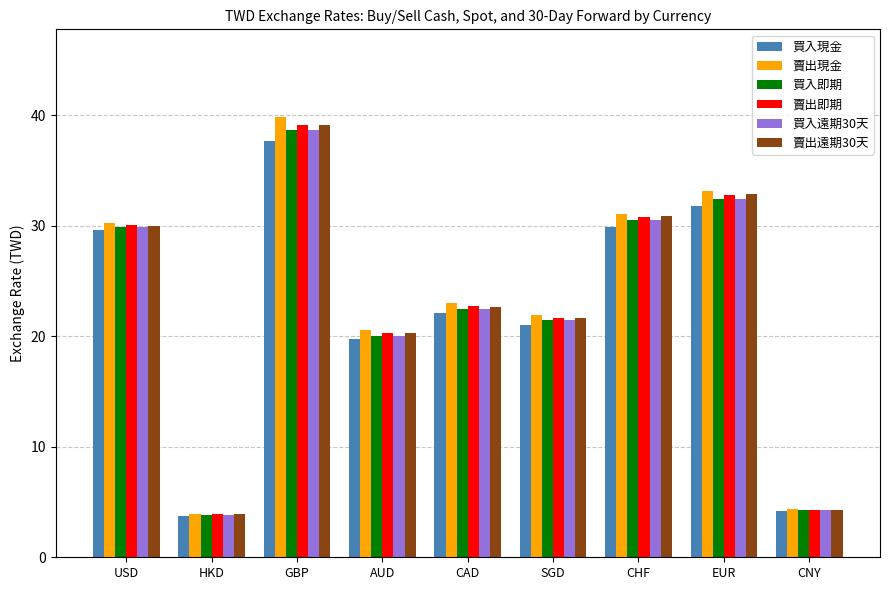

Between USD and GBP, which series saw the biggest shift?

賣出現金